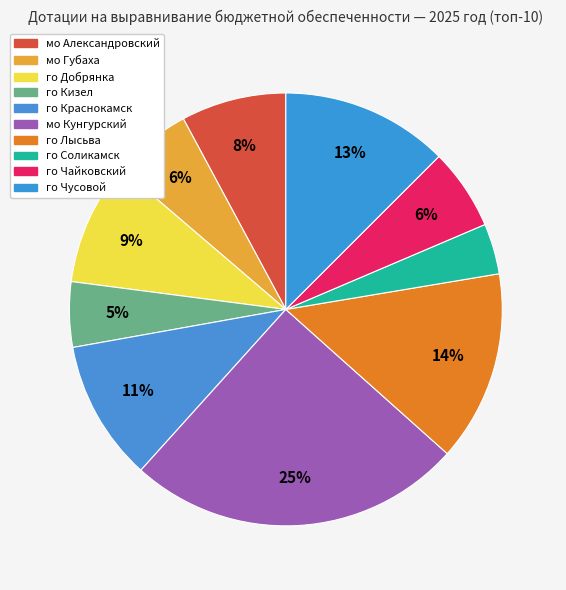

To the nearest percent, what is the average slice percentage?

10%